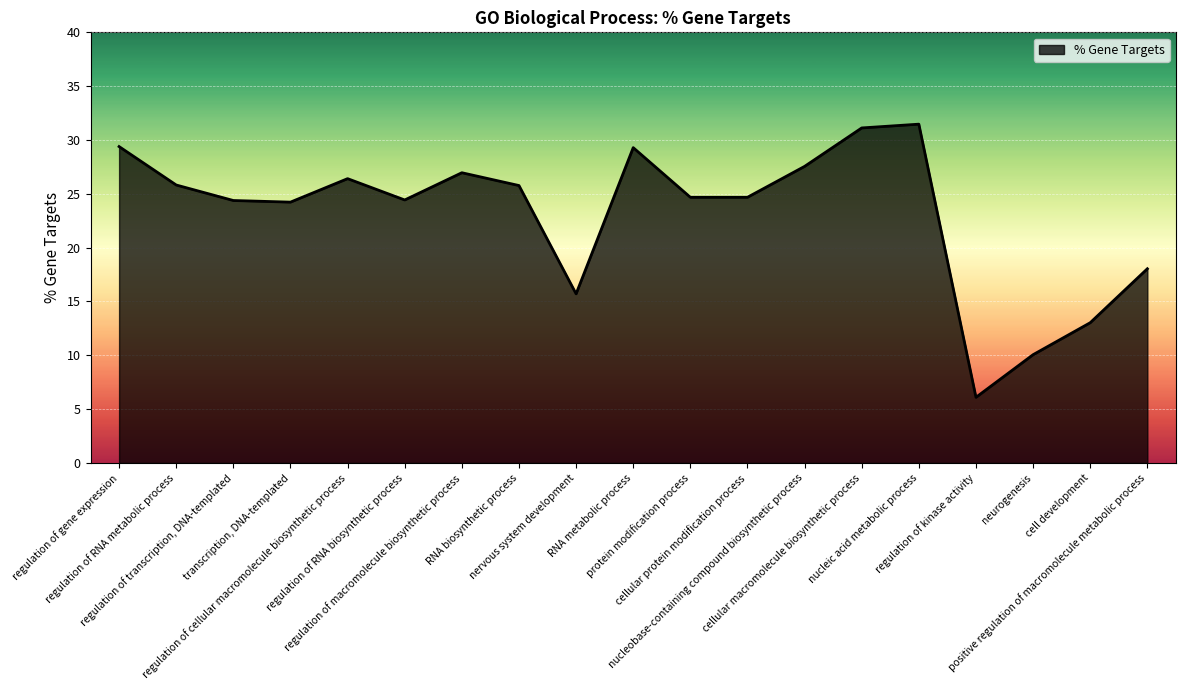

What is the smallest value displayed?

6.1